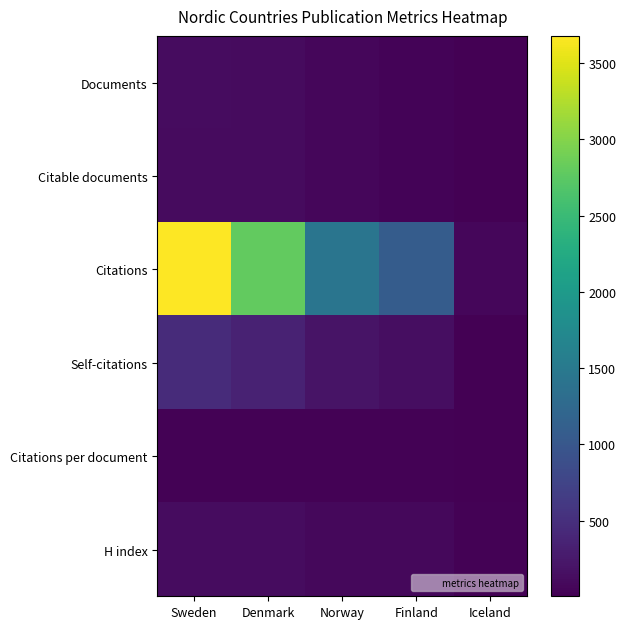

Rank the series at Iceland from highest to lowest value.

Citations, H index, Citations per document, Self-citations, Documents, Citable documents